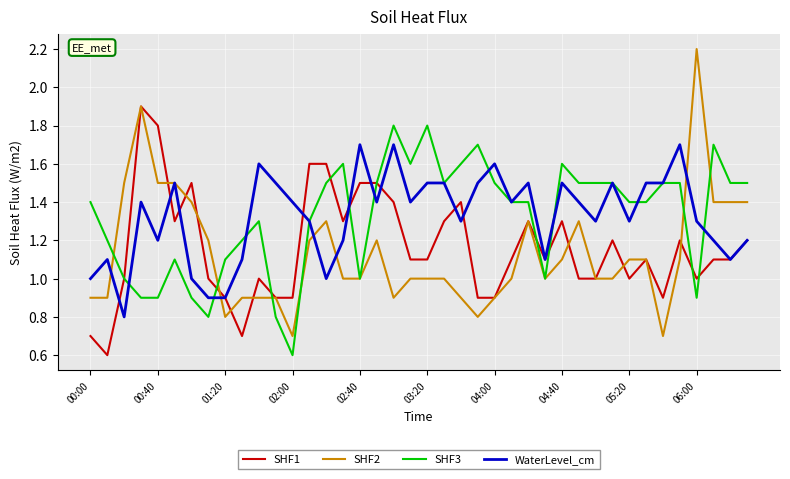

What is the minimum value for SHF2?

0.7